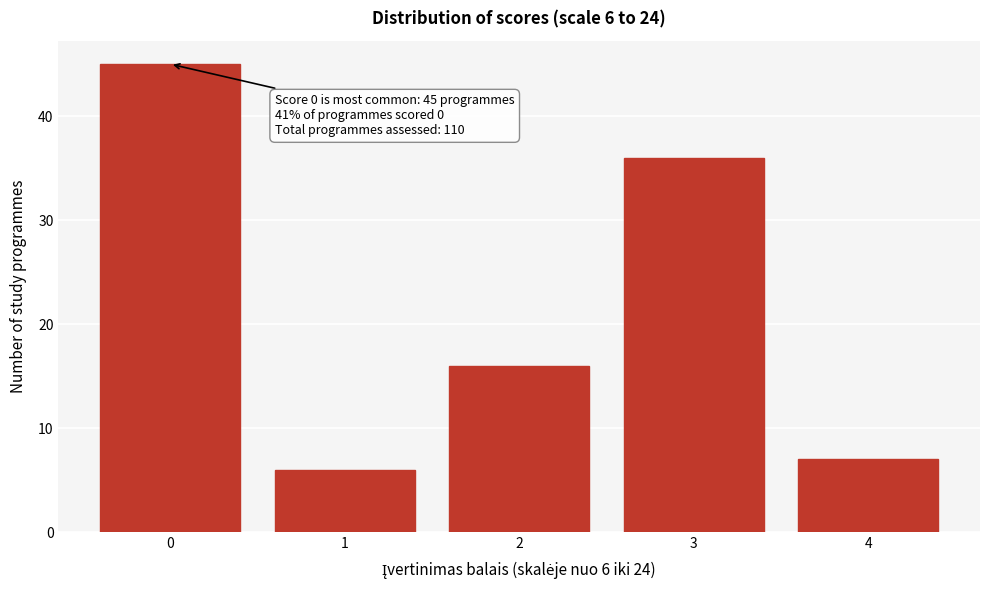

Reading left to right, list all the values displayed in this chart.

0=45	1=6	2=16	3=36	4=7